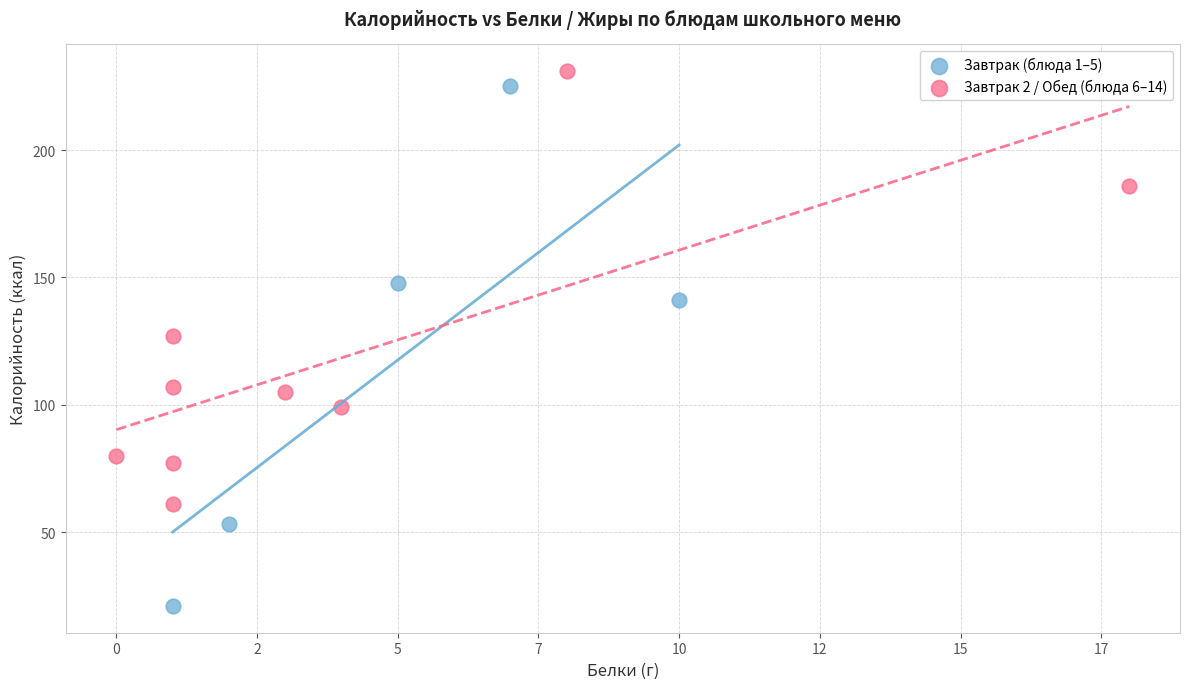

Which series has the widest spread of Y values?

Завтрак (блюда 1–5)